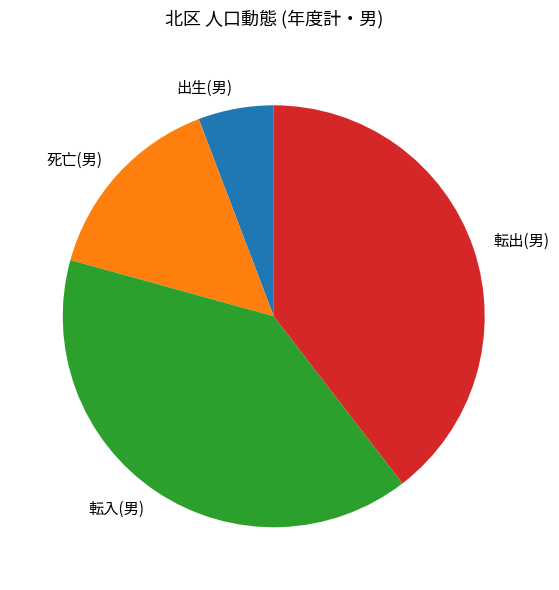

Is there any slice that represents more than half of the pie?

No